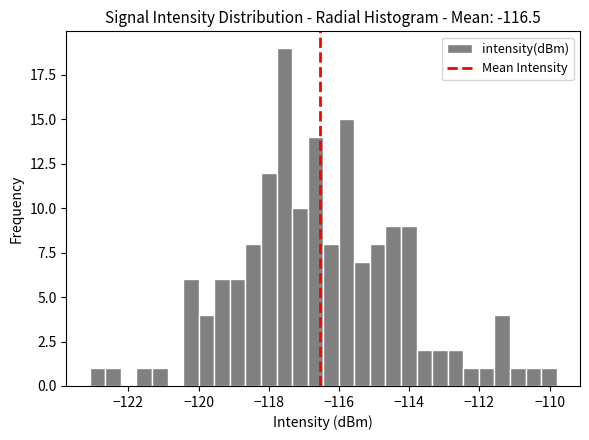

Around what value on the x-axis is the tallest bar? Give the approximate position of its centre, as read against the axis.

-117.6